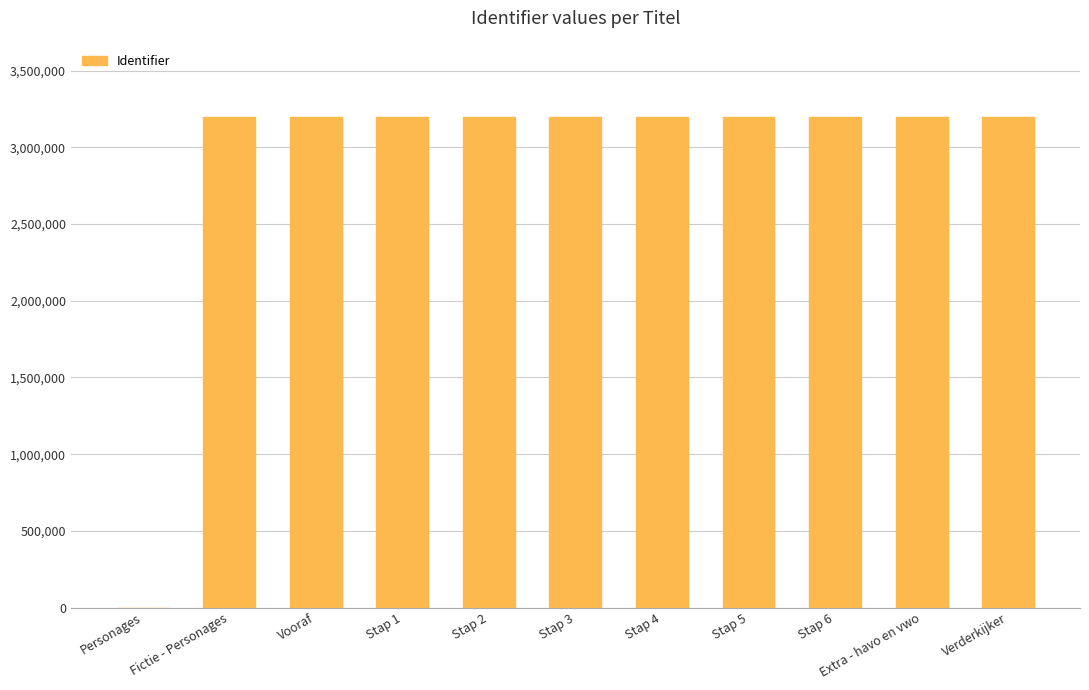

Where is the data nearest to the value 1599008?

Fictie - Personages